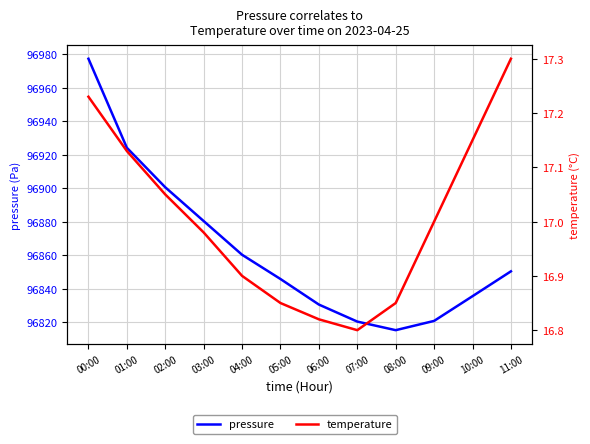

How many lines are shown in the chart?

2